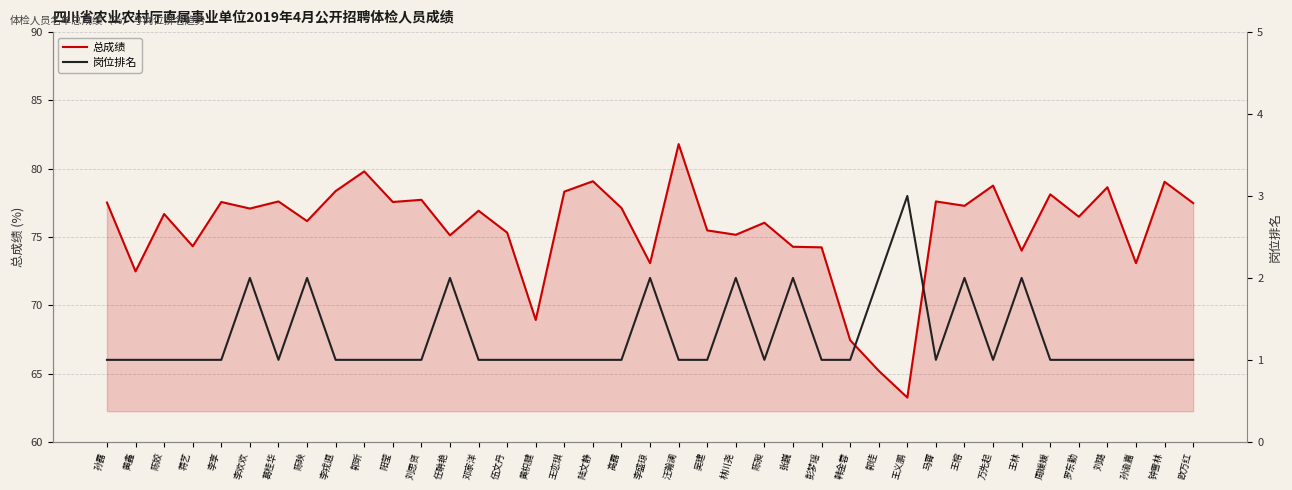

Which series changed the most between 蒋艺 and 周媛媛?

总成绩